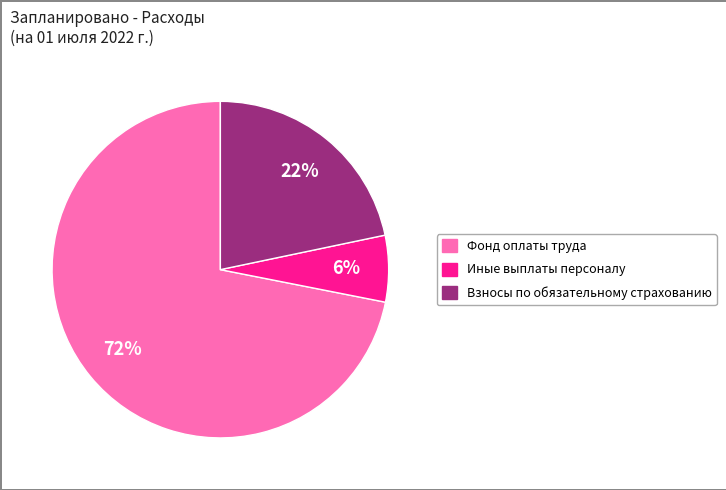

True or false: Иные выплаты персоналу accounts for 1% of the total.

False